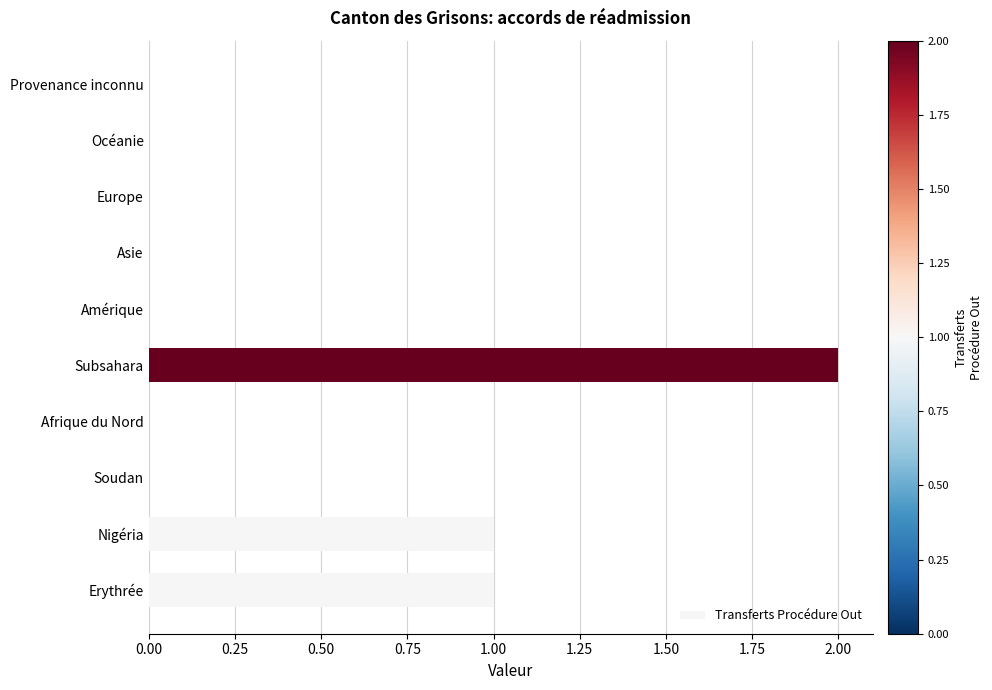

Between Subsahara and Soudan, which is larger?

Subsahara